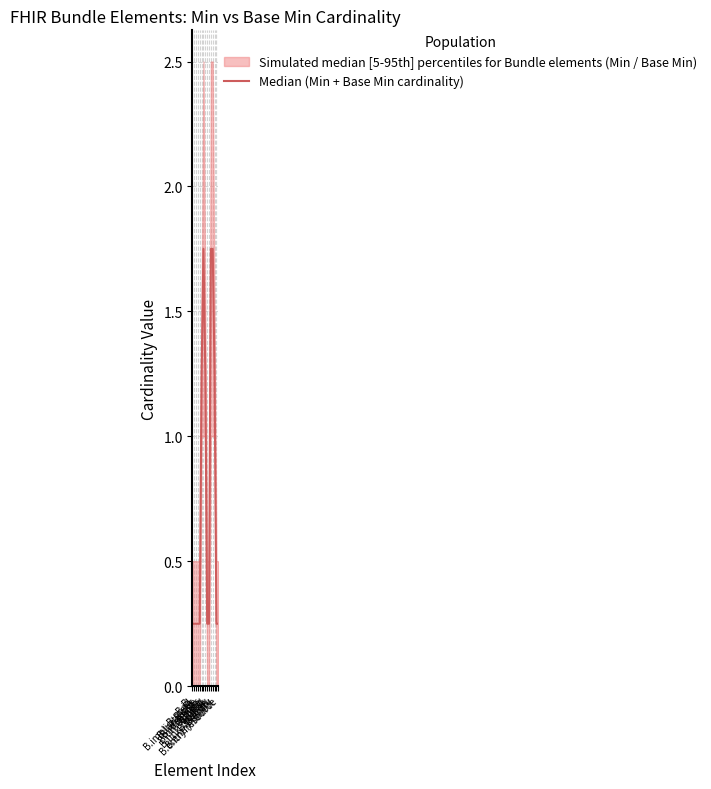

What position from the right is B.type?

9